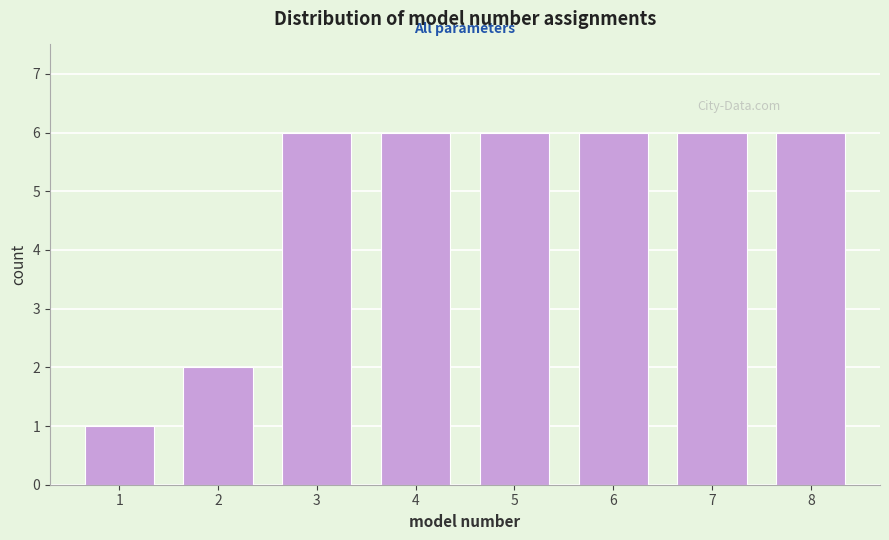

Reading left to right, extract all data points from this chart.

1=1	2=2	3=6	4=6	5=6	6=6	7=6	8=6